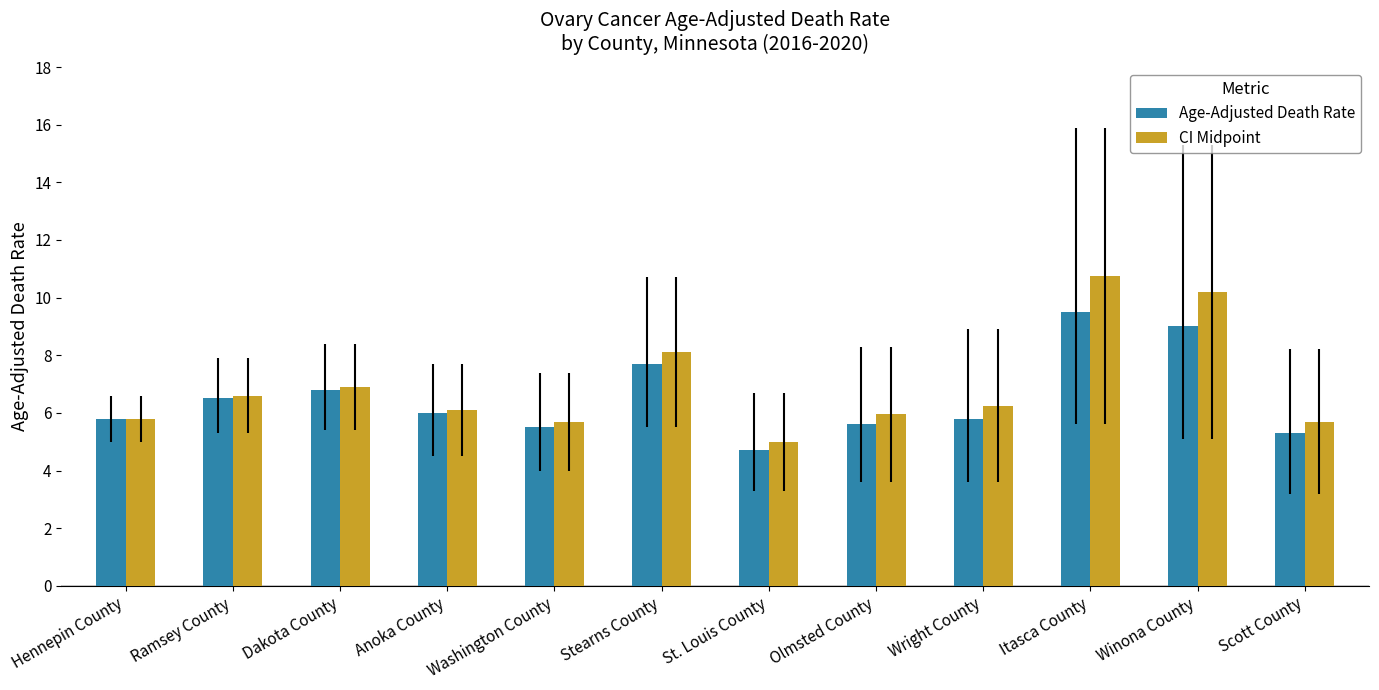

The Age-Adjusted Death Rate series shows 1.6 at St. Louis County. True or false?

False